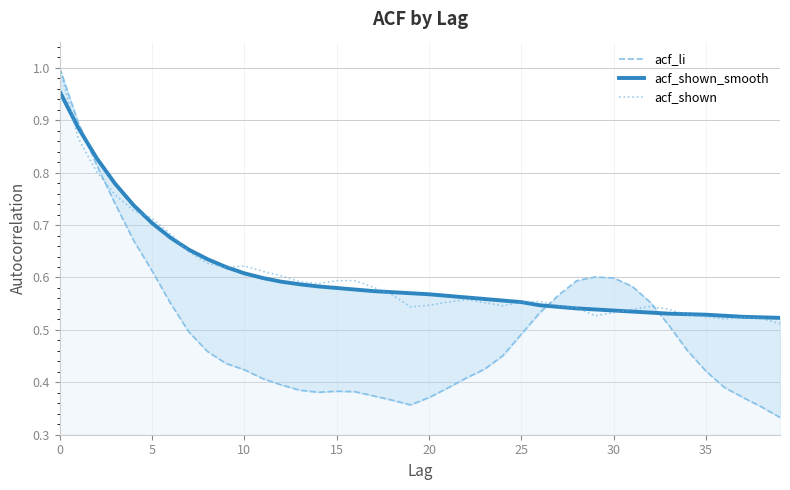

Which has a higher value, 9 or 38?

9